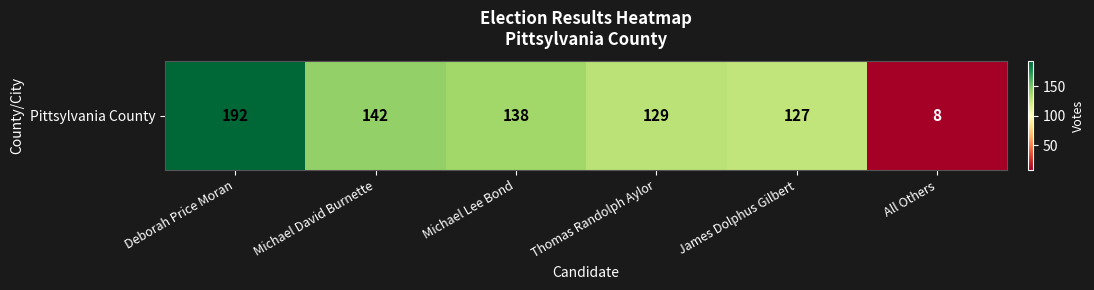

List the labels in order of value, smallest first.

All Others, James Dolphus Gilbert, Thomas Randolph Aylor, Michael Lee Bond, Michael David Burnette, Deborah Price Moran